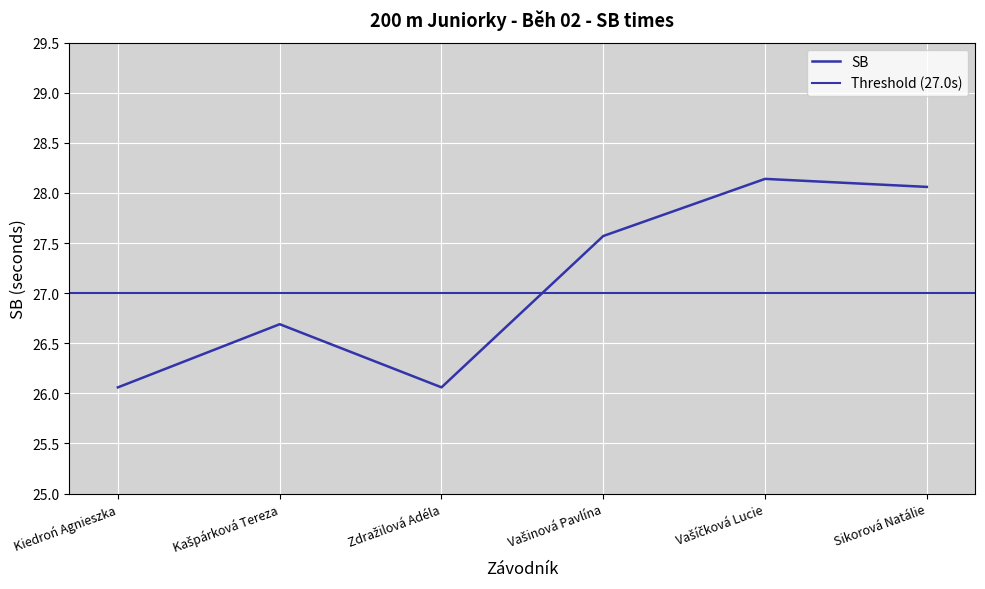

What is the value of the 4th point from the left?

27.6